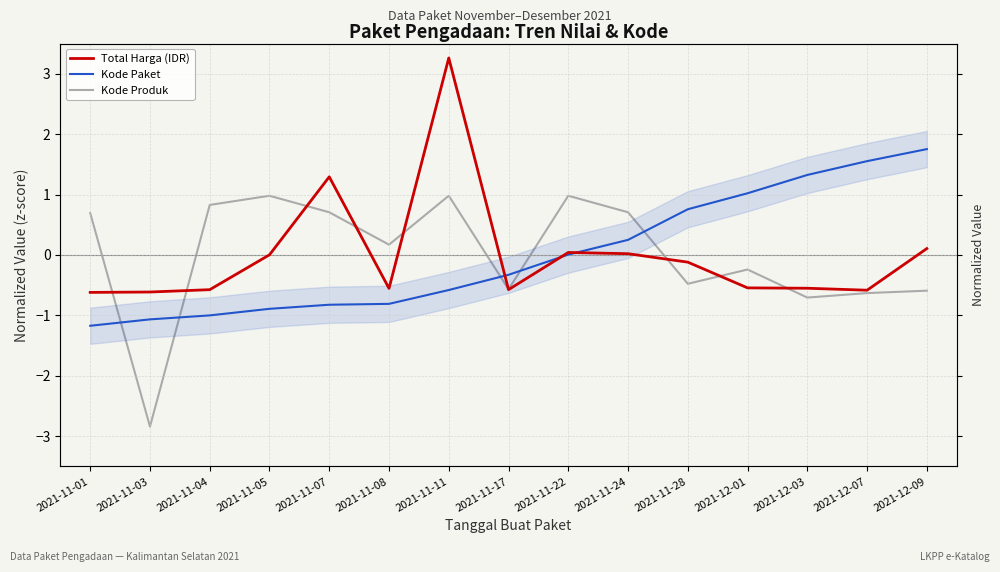

List the series in order of their overall mean, highest first.

Total Harga (IDR), Kode Paket, Kode Produk